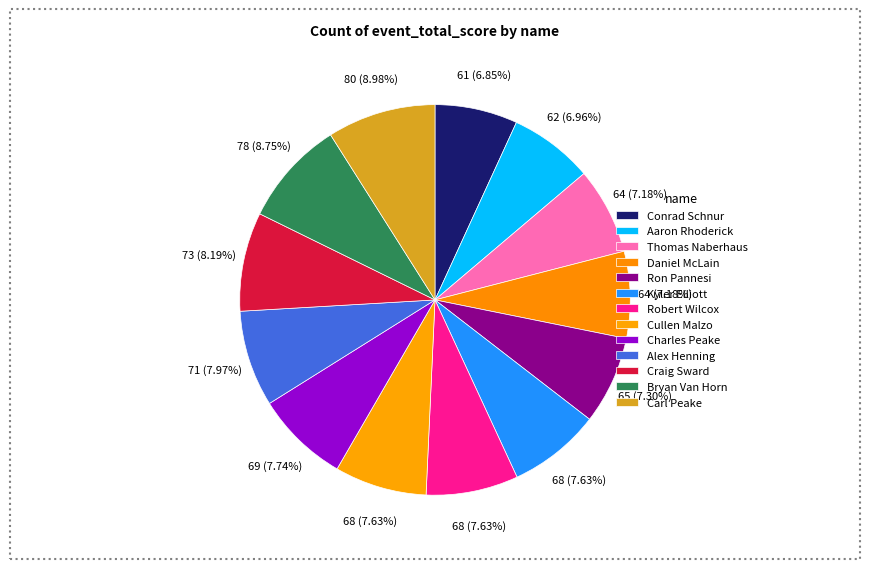

Count the number of slices in the pie.

13